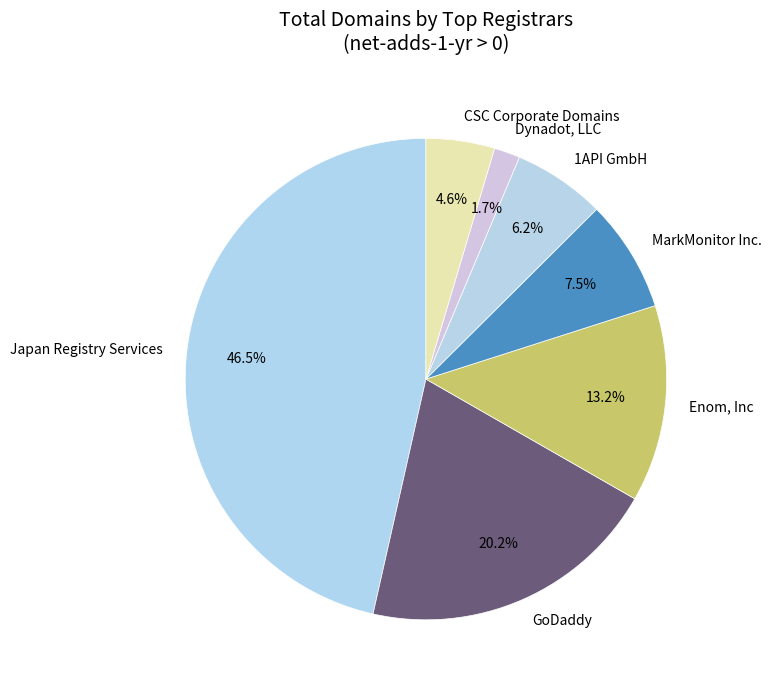

To the nearest percent, what portion does 1API GmbH represent?

6%